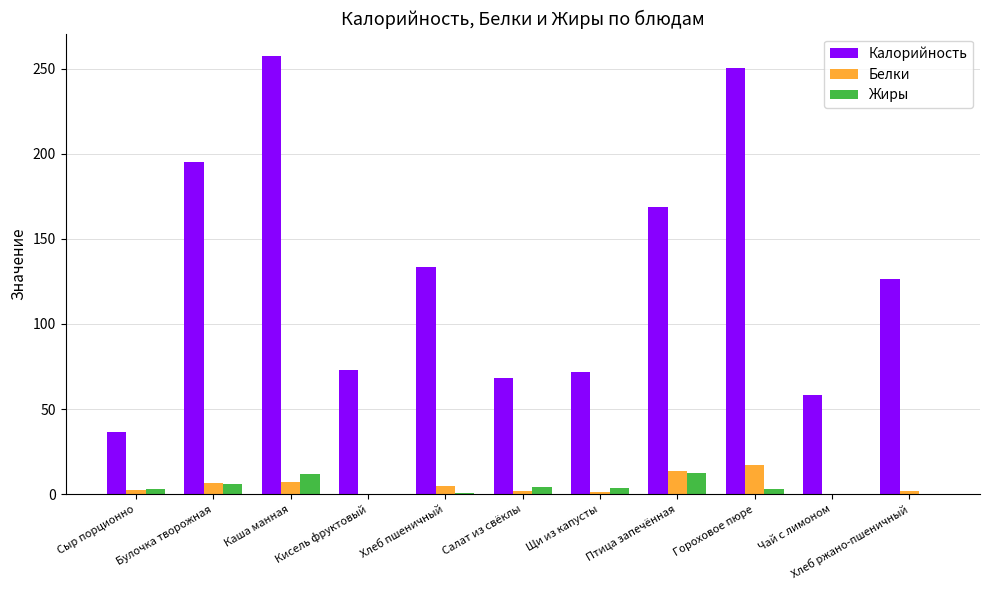

Is the value of Калорийность at Булочка творожная greater than the value of Жиры at Чай с лимоном?

Yes